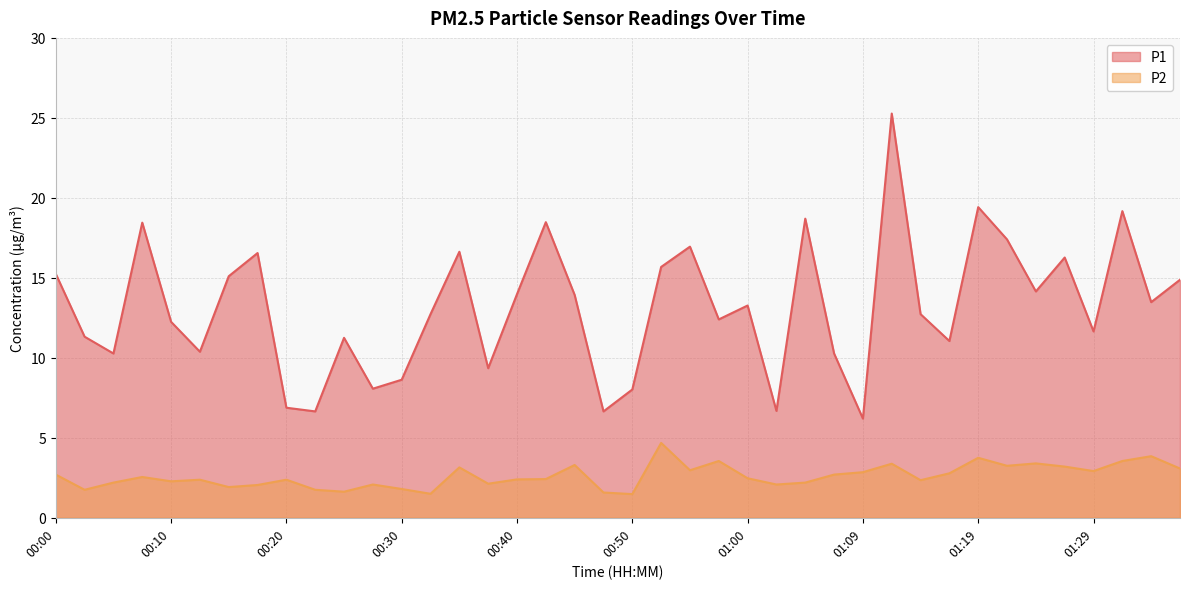

List the series in order of their peak value, highest first.

P1, P2